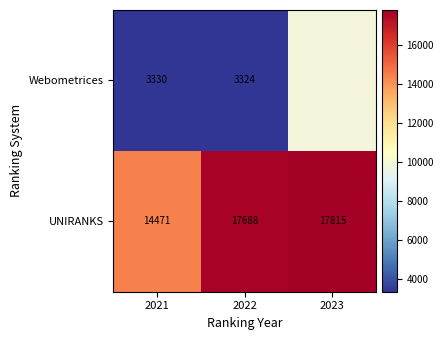

Count the number of categories in the chart.

3